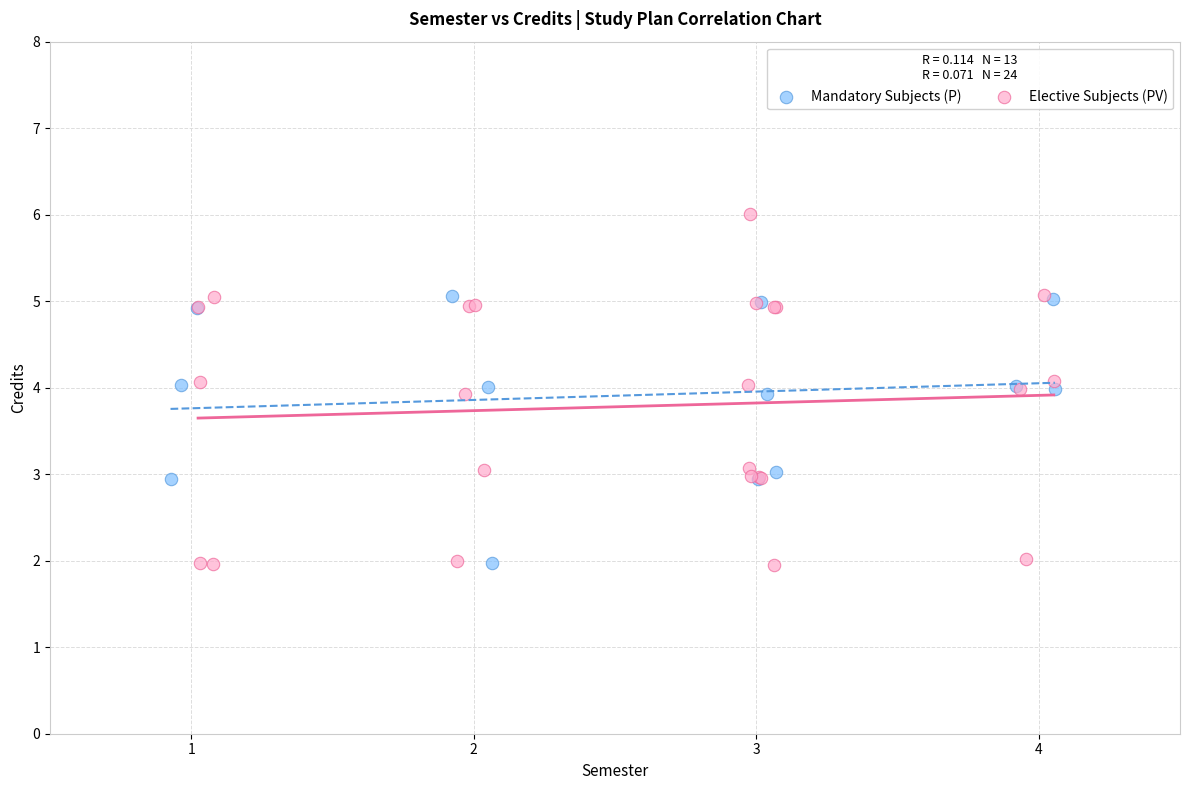

Which series reaches the maximum Y coordinate?

Elective Subjects (PV)